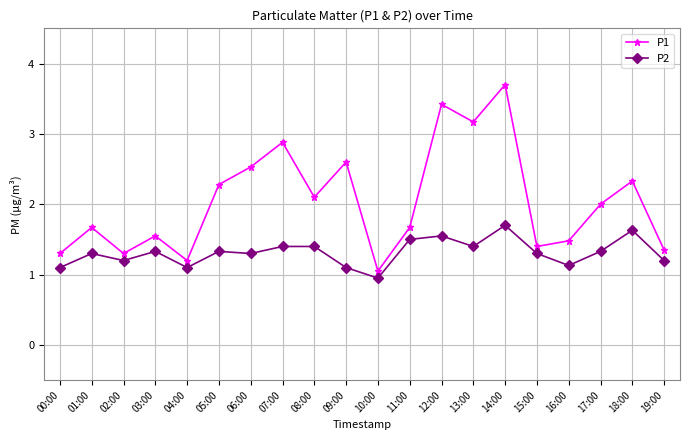

True or false: P1 and P2 intersect in this chart.

False